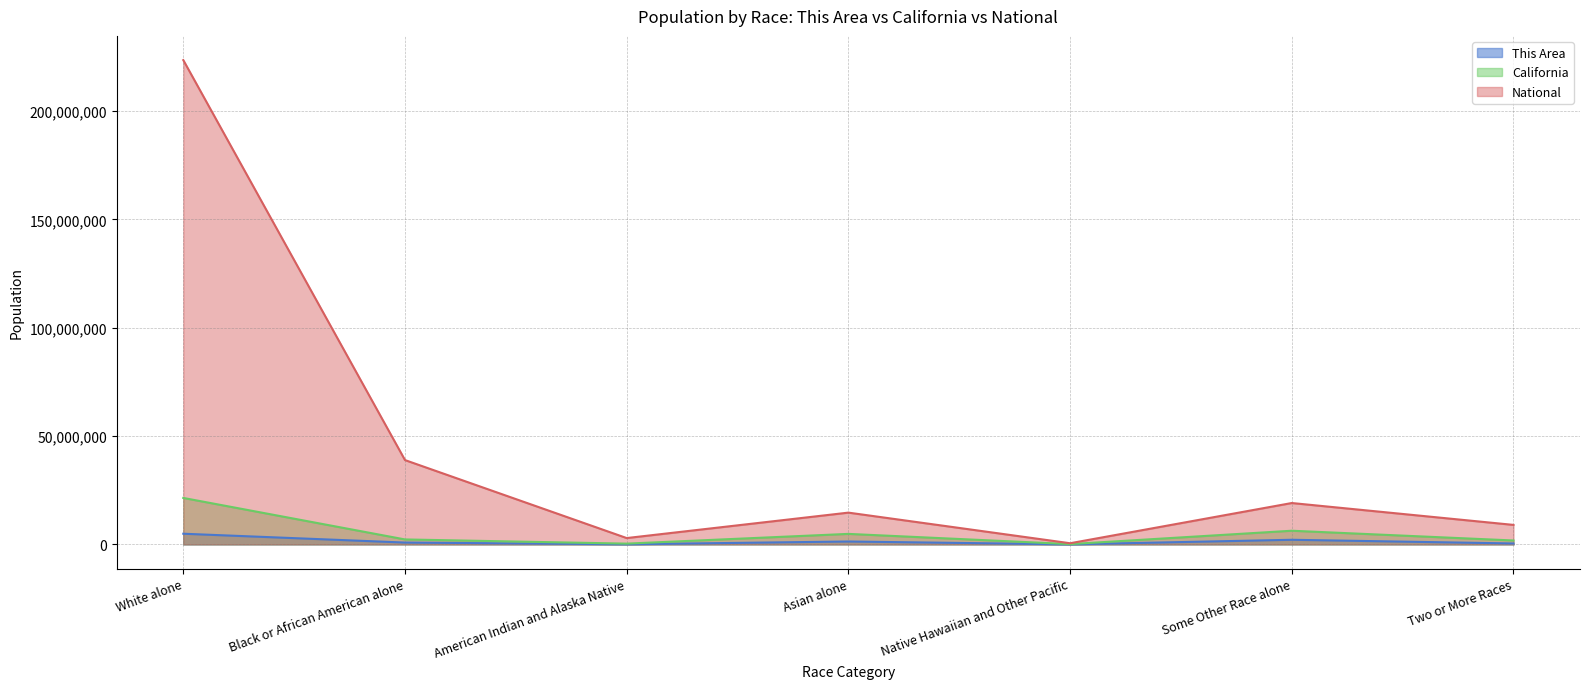

True or false: National and This Area cross at least once.

False